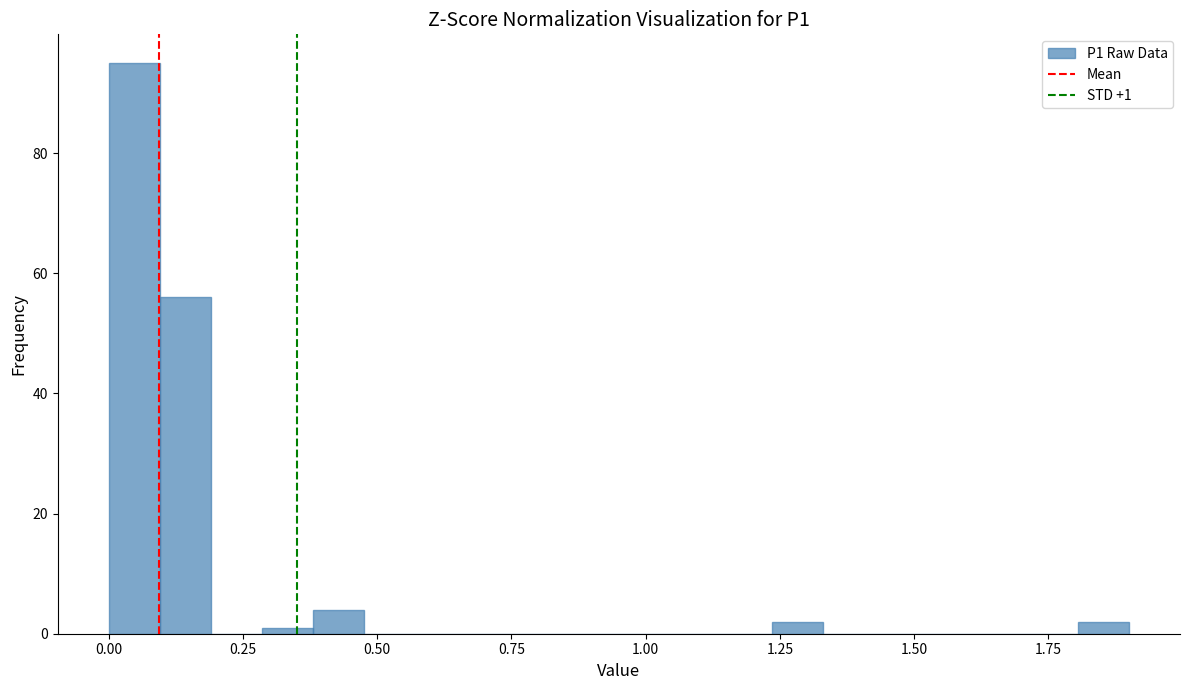

Read against the x-axis, roughly where is the centre of the tallest bar?

0.05